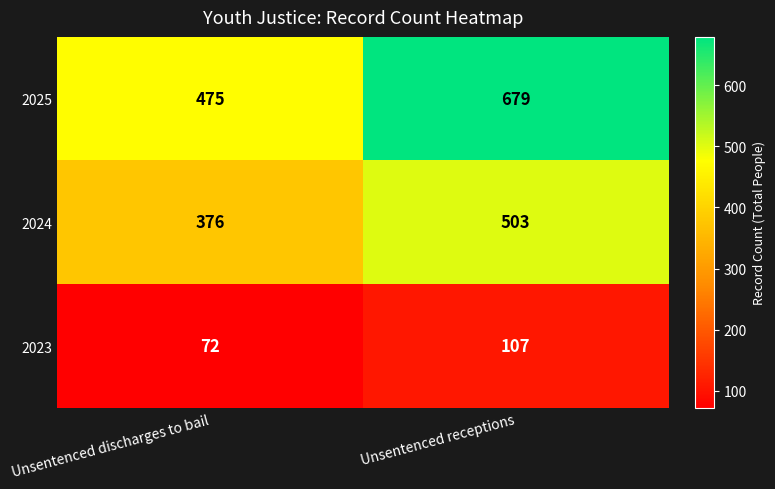

Is it true that 2025 equals 475 at Unsentenced discharges to bail?

True